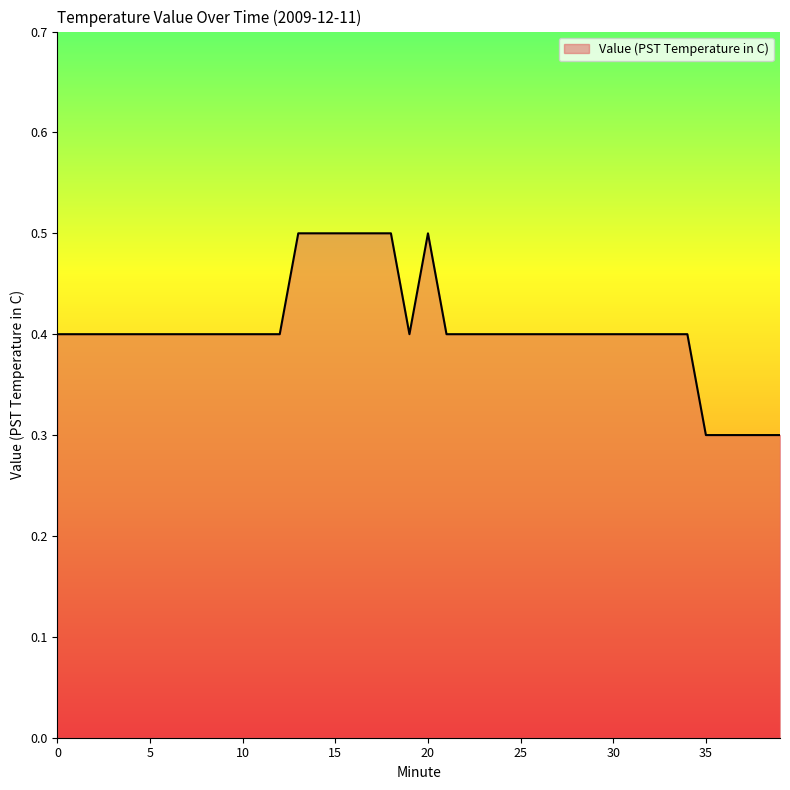

How many lines are shown in the chart?

1